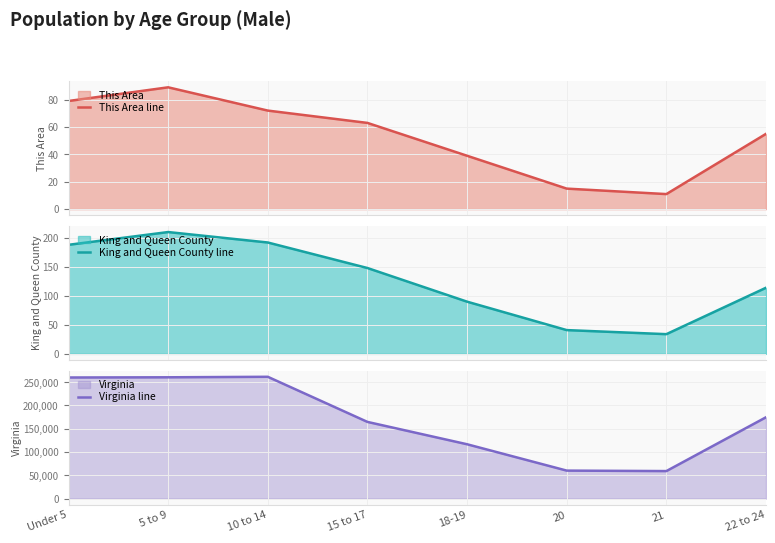

Which label corresponds to the smallest value in the chart?

21